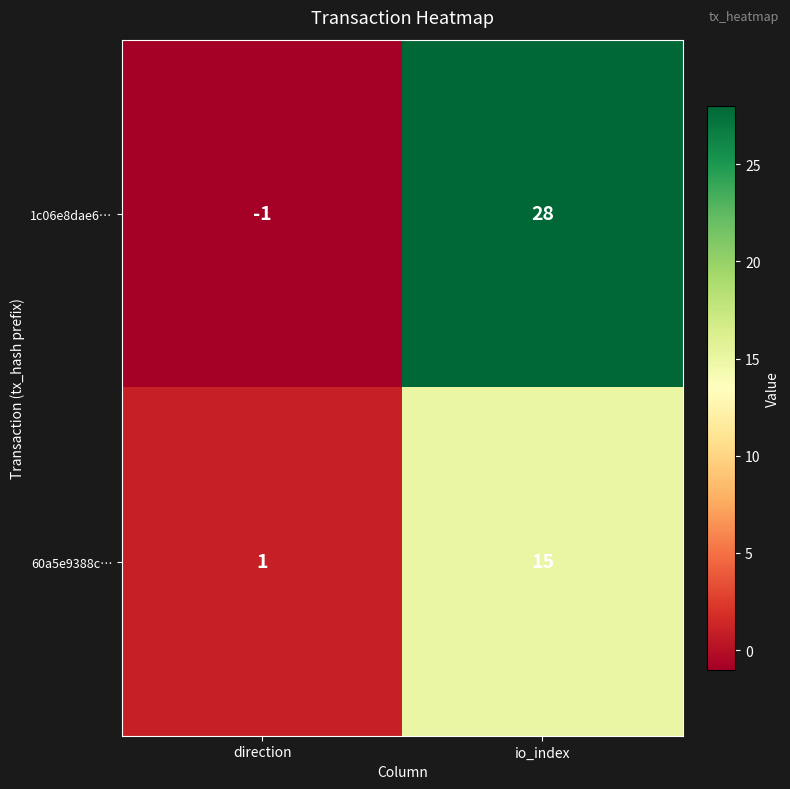

At which label is 1c06e8dae6… closest to 13?

direction